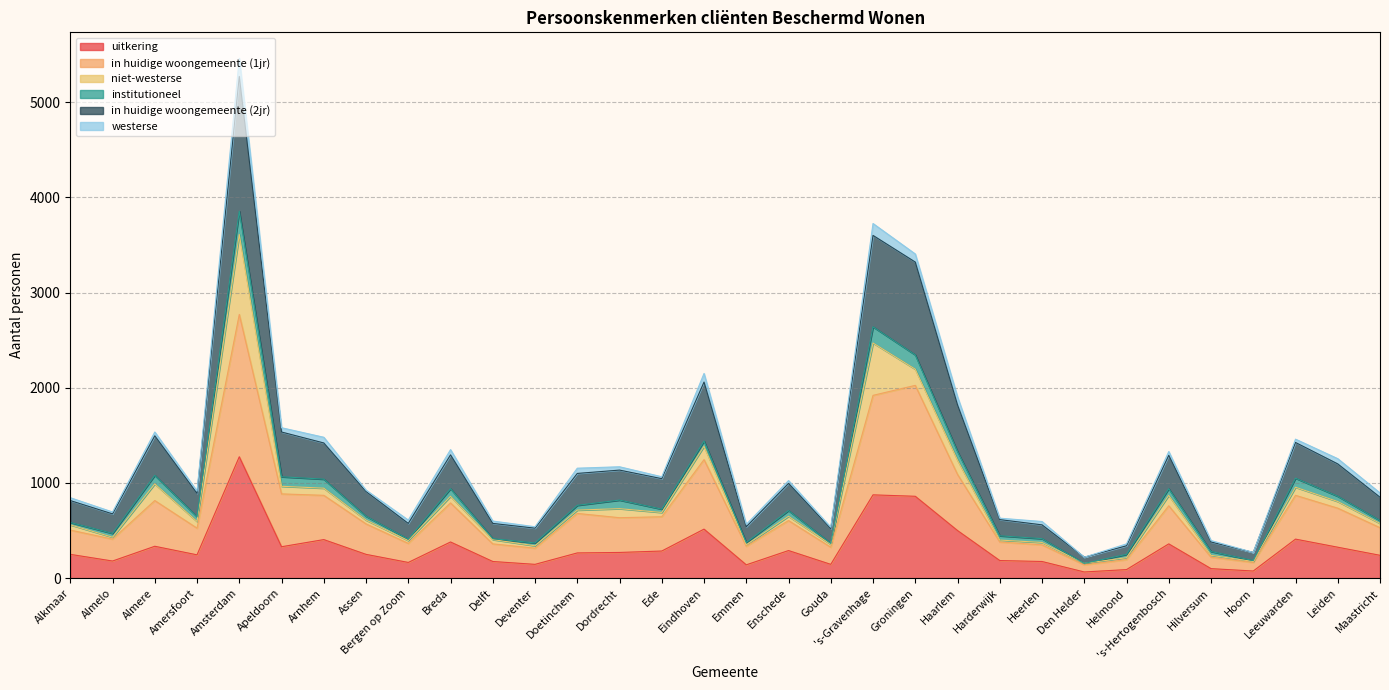

At which category is the sum across all series the highest?

Amsterdam